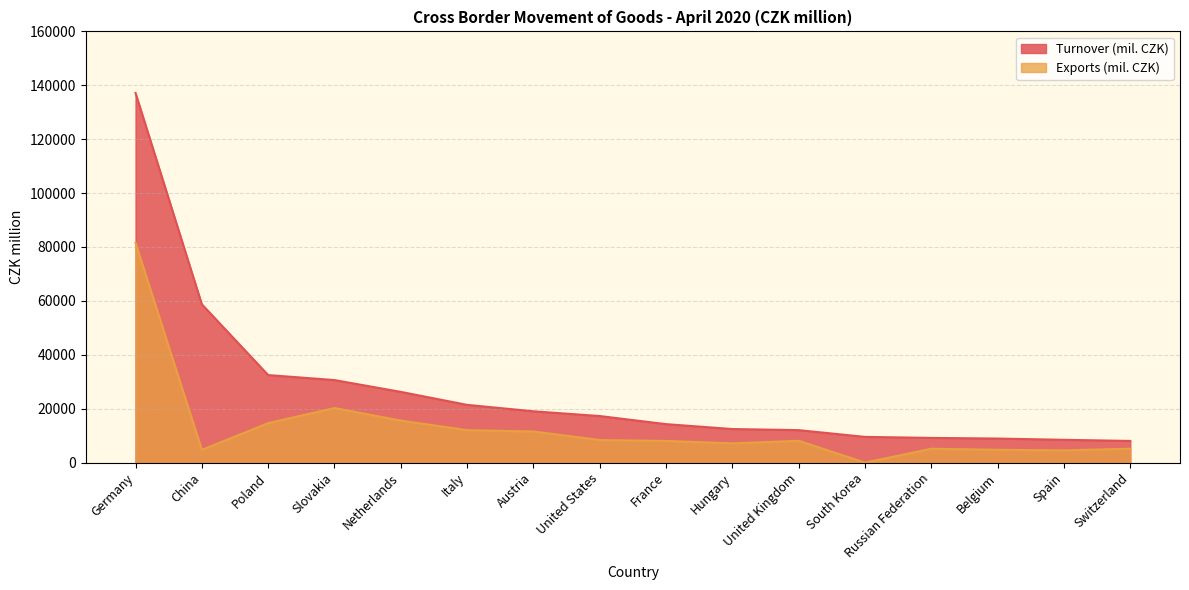

Reading left to right, transcribe all the data shown in this chart.

Turnover (mil. CZK): Germany=137152	China=58742	Poland=32479	Slovakia=30624	Netherlands=26243	Italy=21422	Austria=19040	United States=17279	France=14272	Hungary=12454	United Kingdom=12049	South Korea=9542	Russian Federation=9164	Belgium=8925	Spain=8459	Switzerland=8041
Exports (mil. CZK): Germany=81533	China=4715	Poland=14643	Slovakia=20249	Netherlands=15592	Italy=12044	Austria=11539	United States=8376	France=8047	Hungary=7142	United Kingdom=8090	South Korea=0	Russian Federation=5154	Belgium=4757	Spain=4535	Switzerland=5156